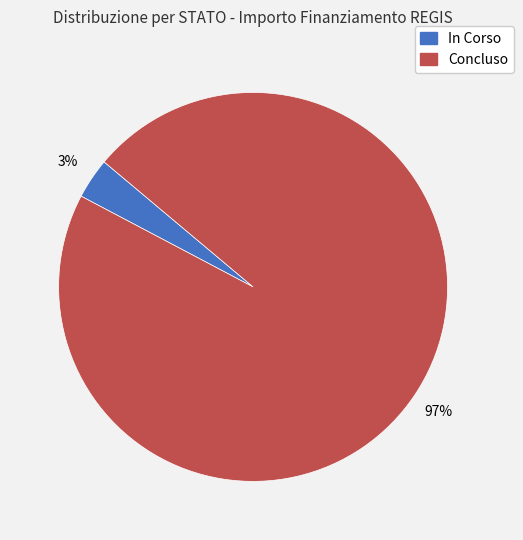

Is there any slice that represents more than half of the pie?

Yes